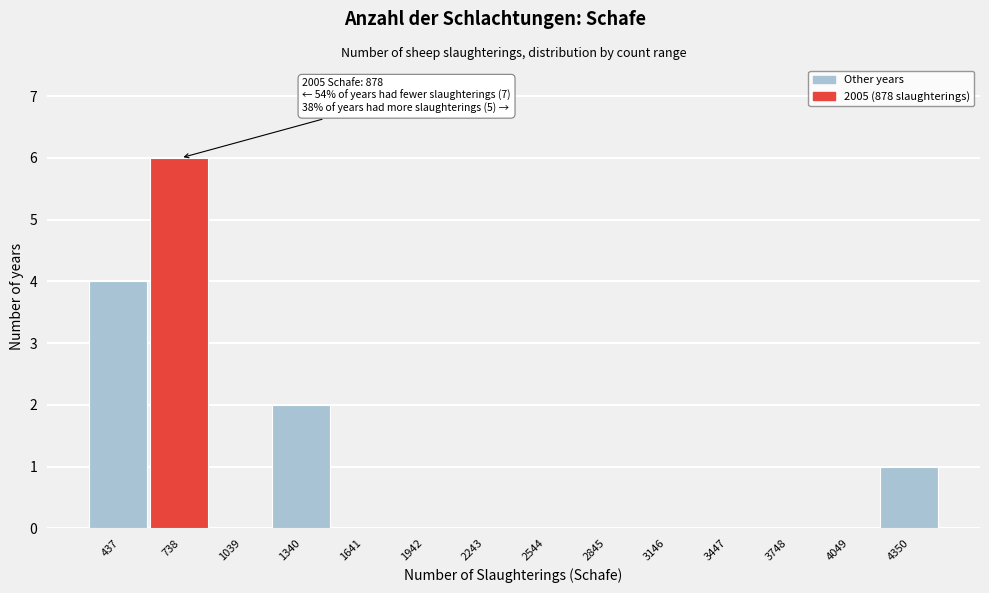

Reading left to right, extract all data points from this chart.

437=4	738=6	1039=0	1340=2	1641=0	1942=0	2243=0	2544=0	2845=0	3146=0	3447=0	3748=0	4049=0	4350=1